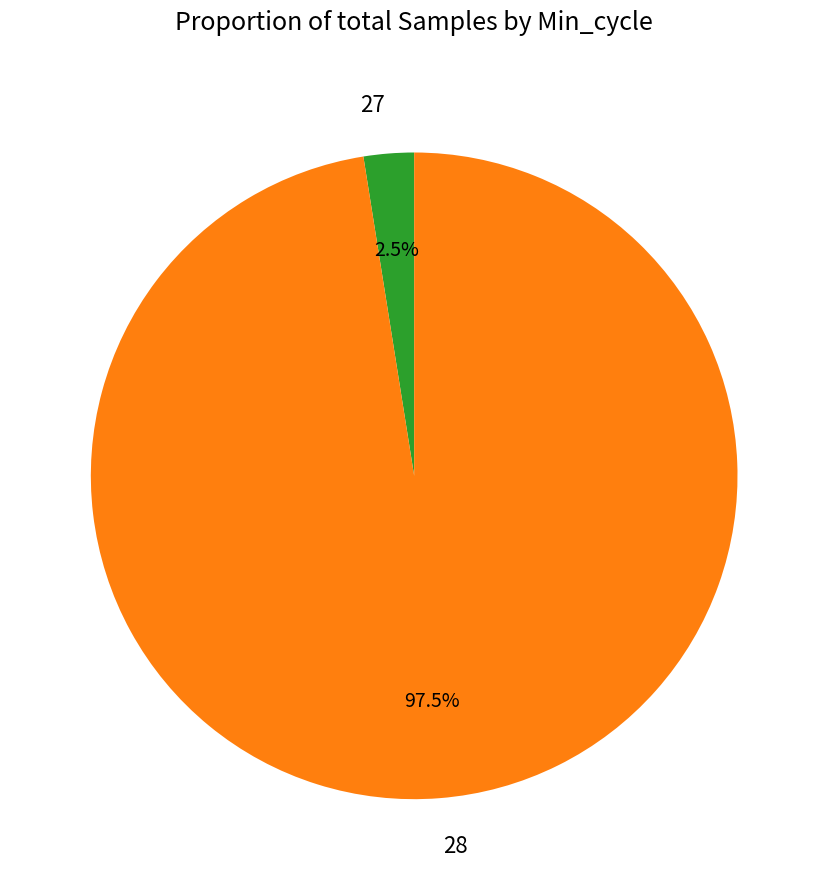

Is it true that 28 is 17% of the pie?

False